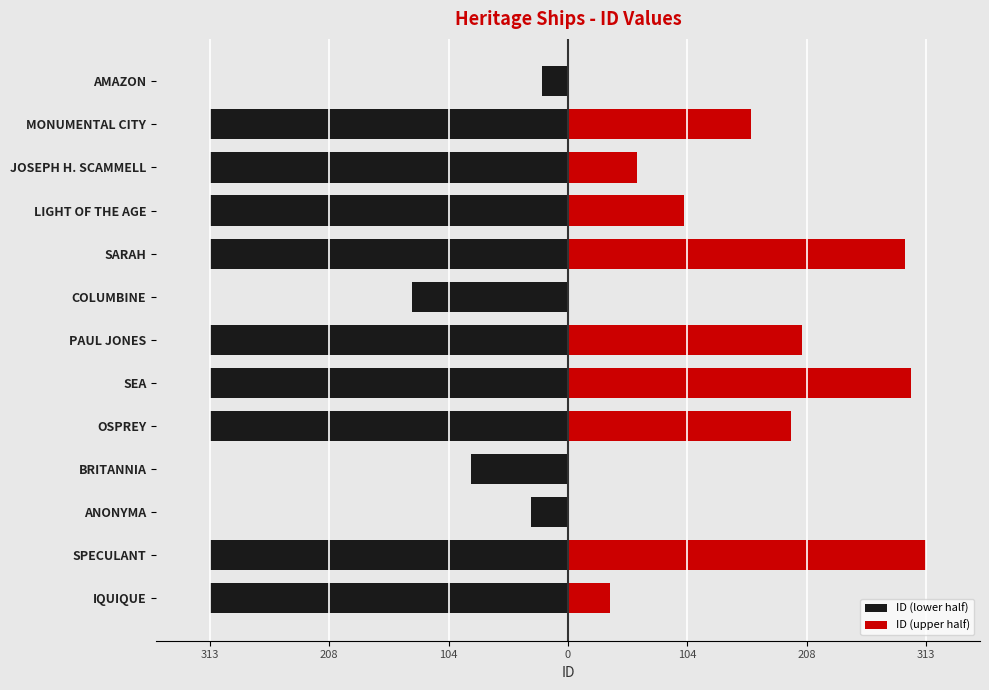

Count the ID (lower half) values in the range -313 to -136.

10